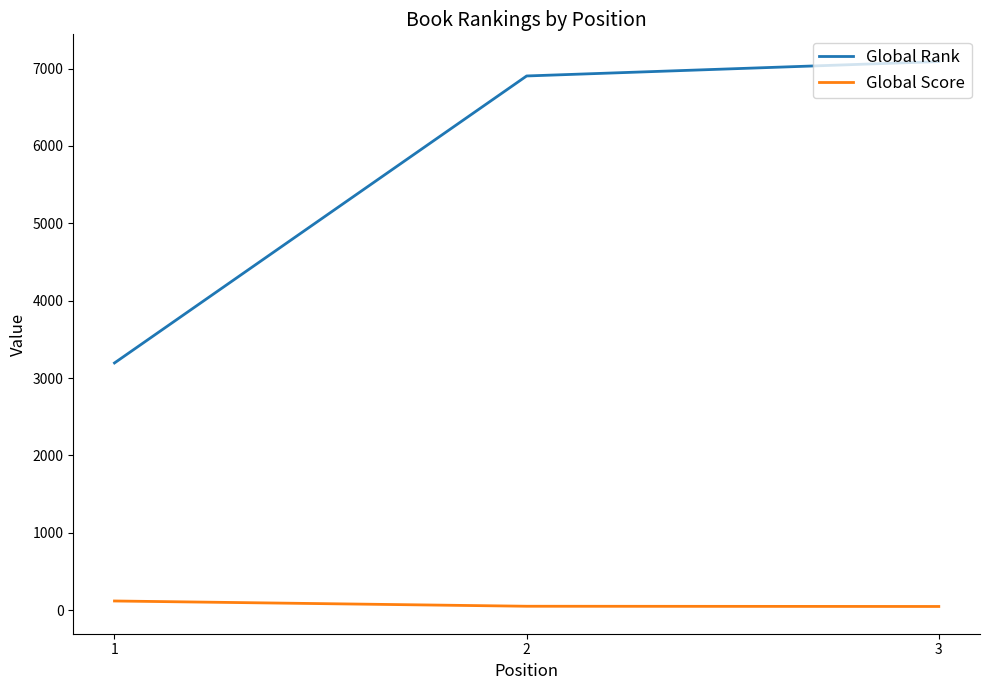

Which series has the largest range (max minus min)?

Global Rank